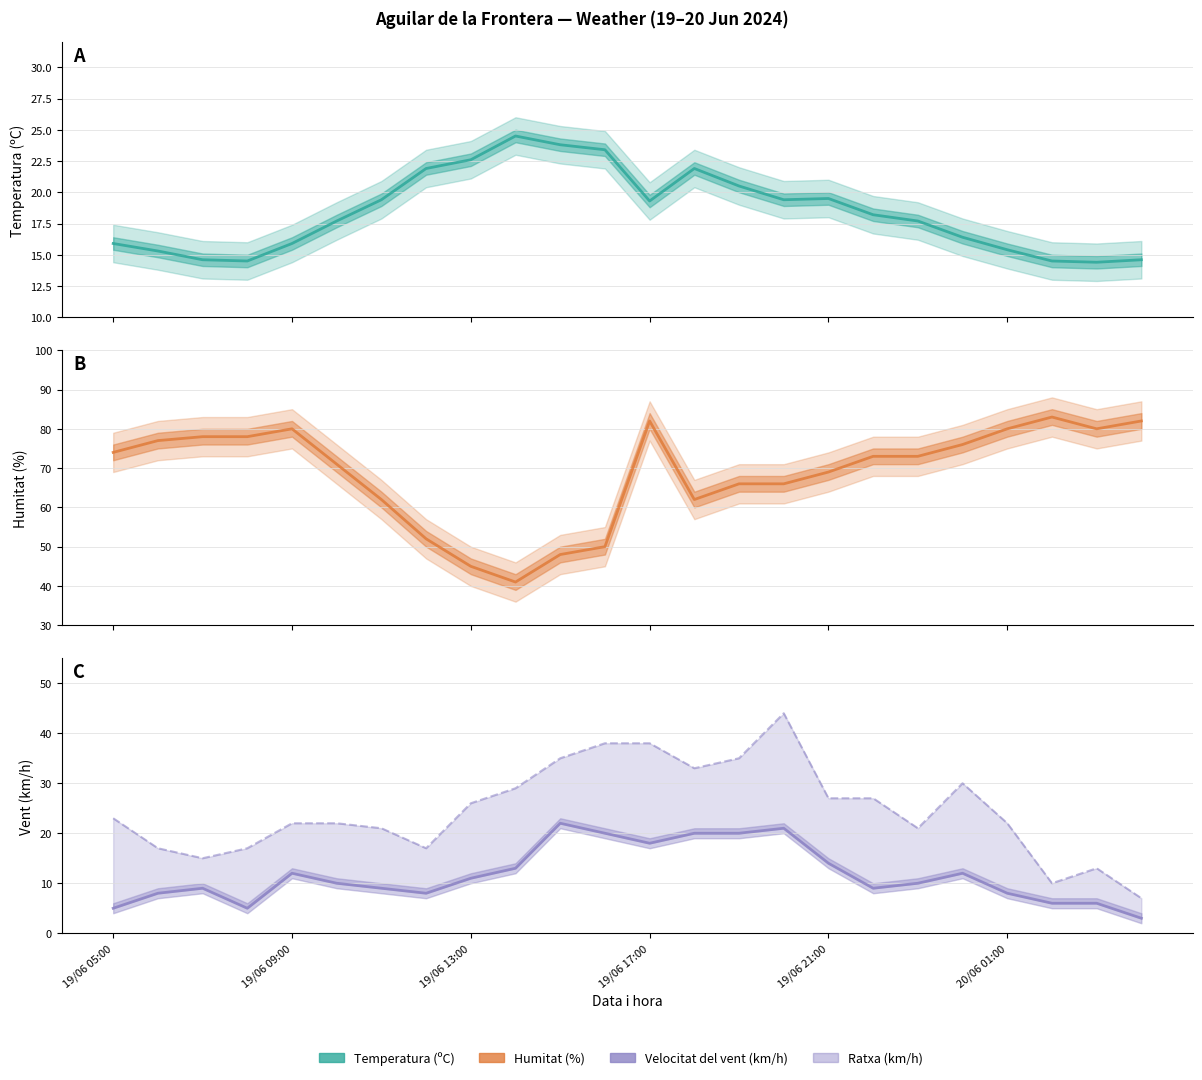

What are all the series names shown in the legend?

Temperatura (ºC), Humitat (%), Ratxa (km/h), Velocitat del vent (km/h)